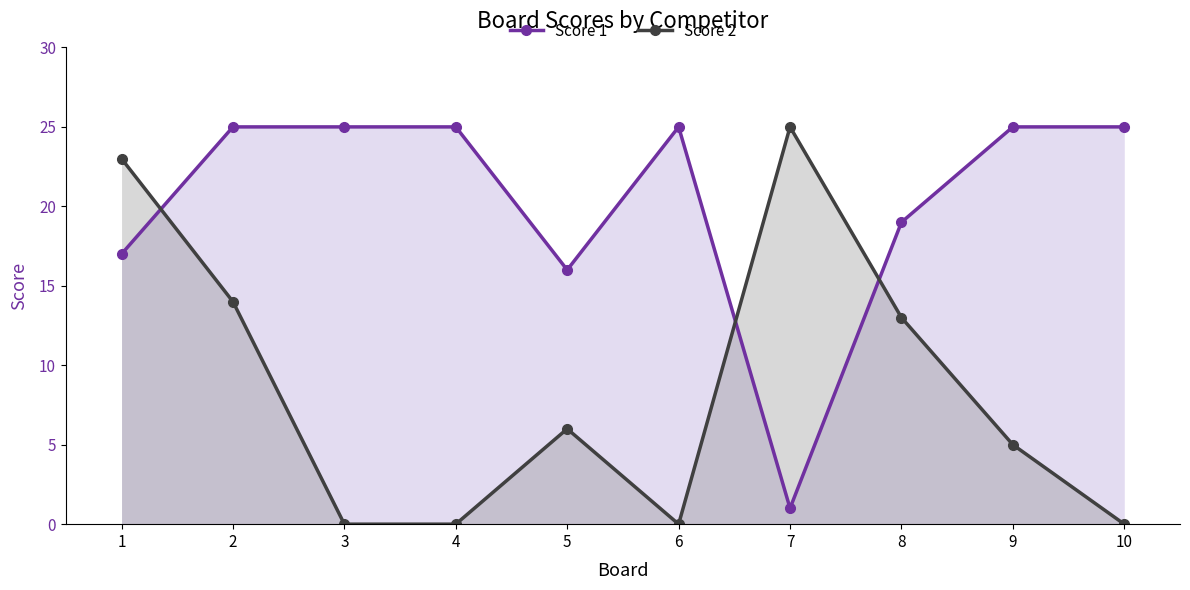

What are all the series names shown in the legend?

Score 1, Score 2